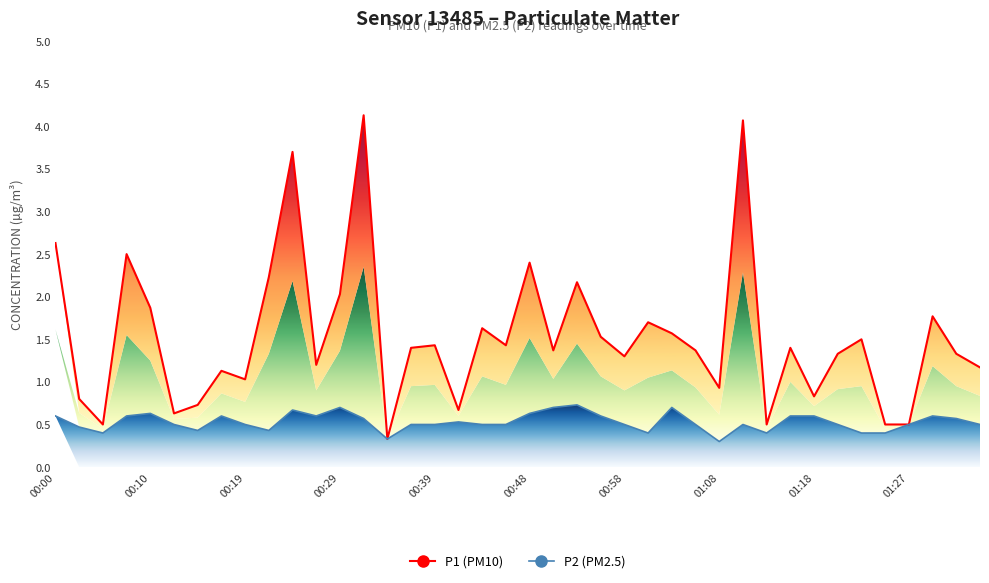

What is the greatest value displayed?

4.1